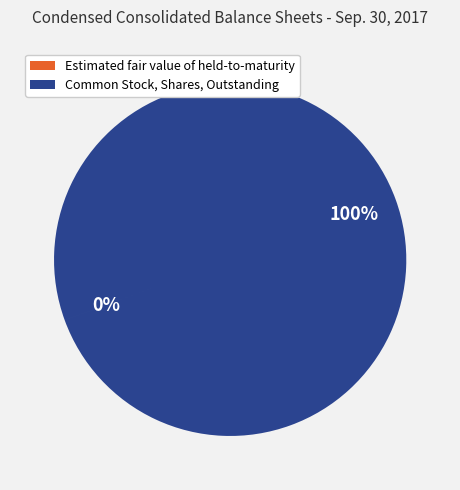

Which category accounts for the majority?

Common Stock, Shares, Outstanding